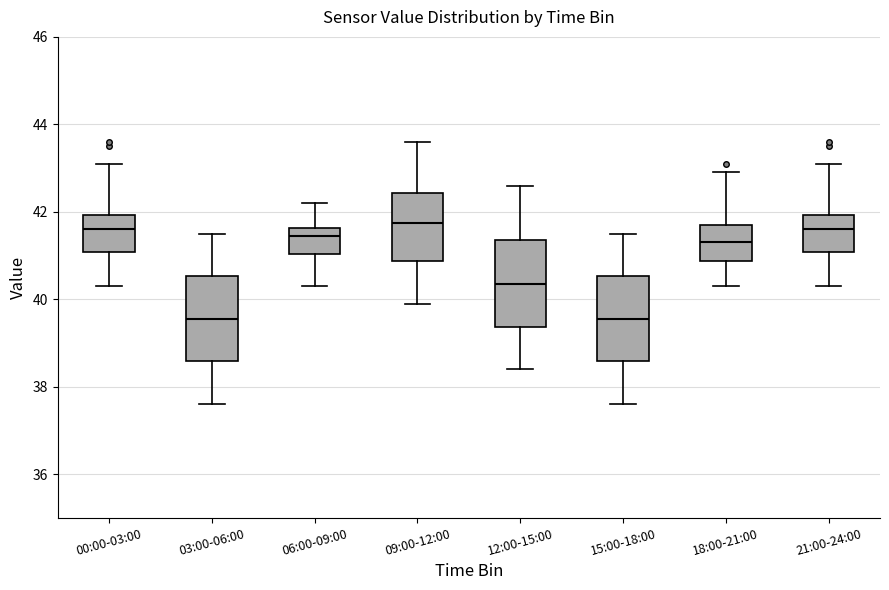

Where is the lower edge of the box for 09:00-12:00 on the y-axis? The values are not printed on the chart, so give them approximately, as read against the axis.

40.8